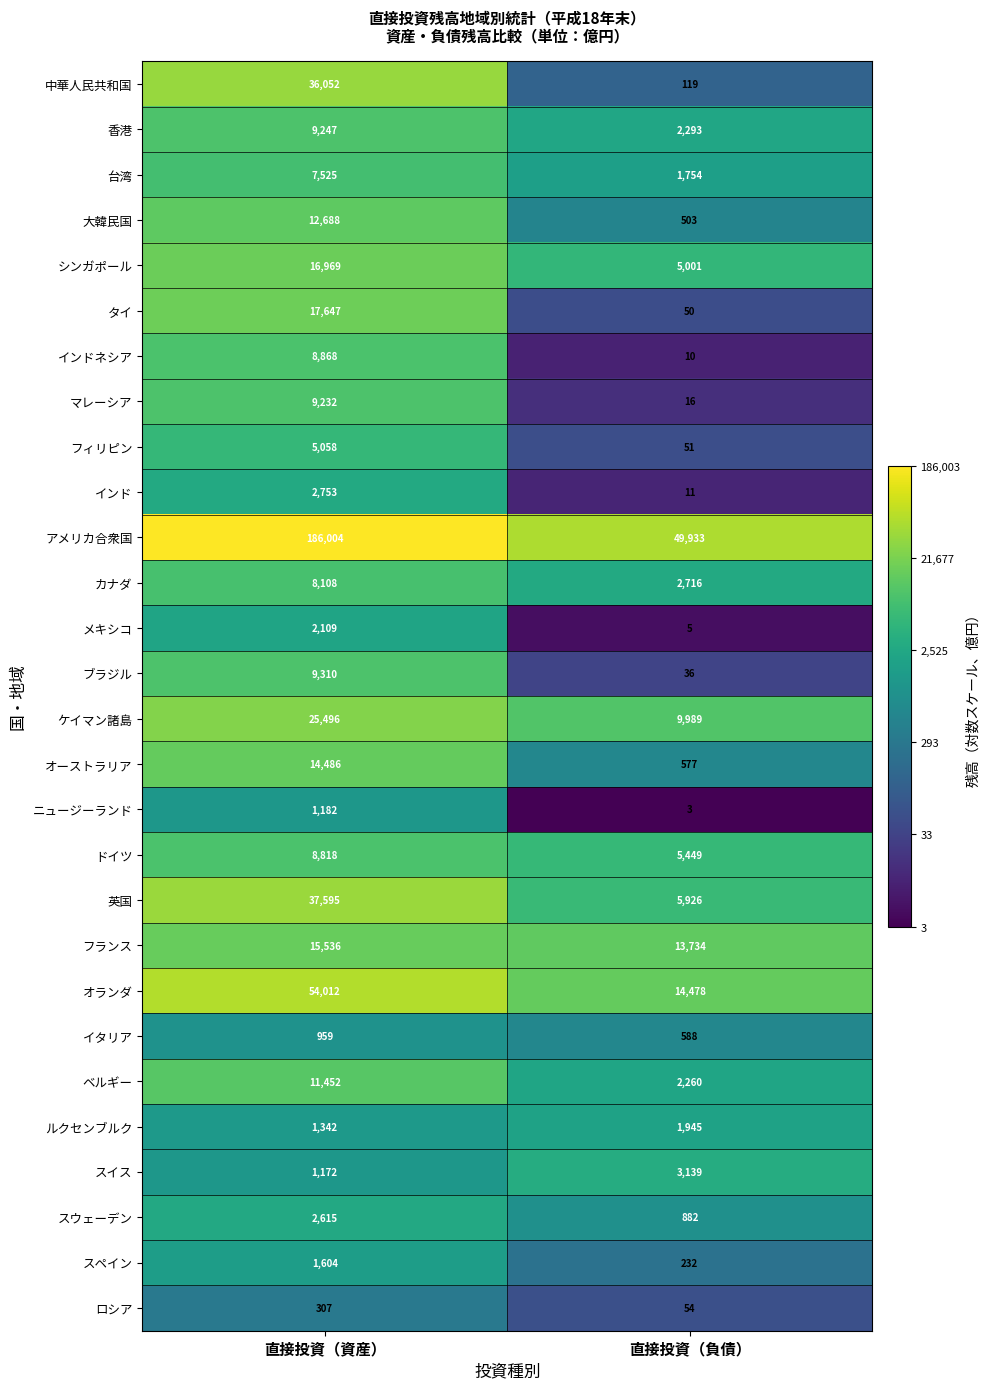

The メキシコ series shows 578 at 直接投資（資産）. True or false?

False